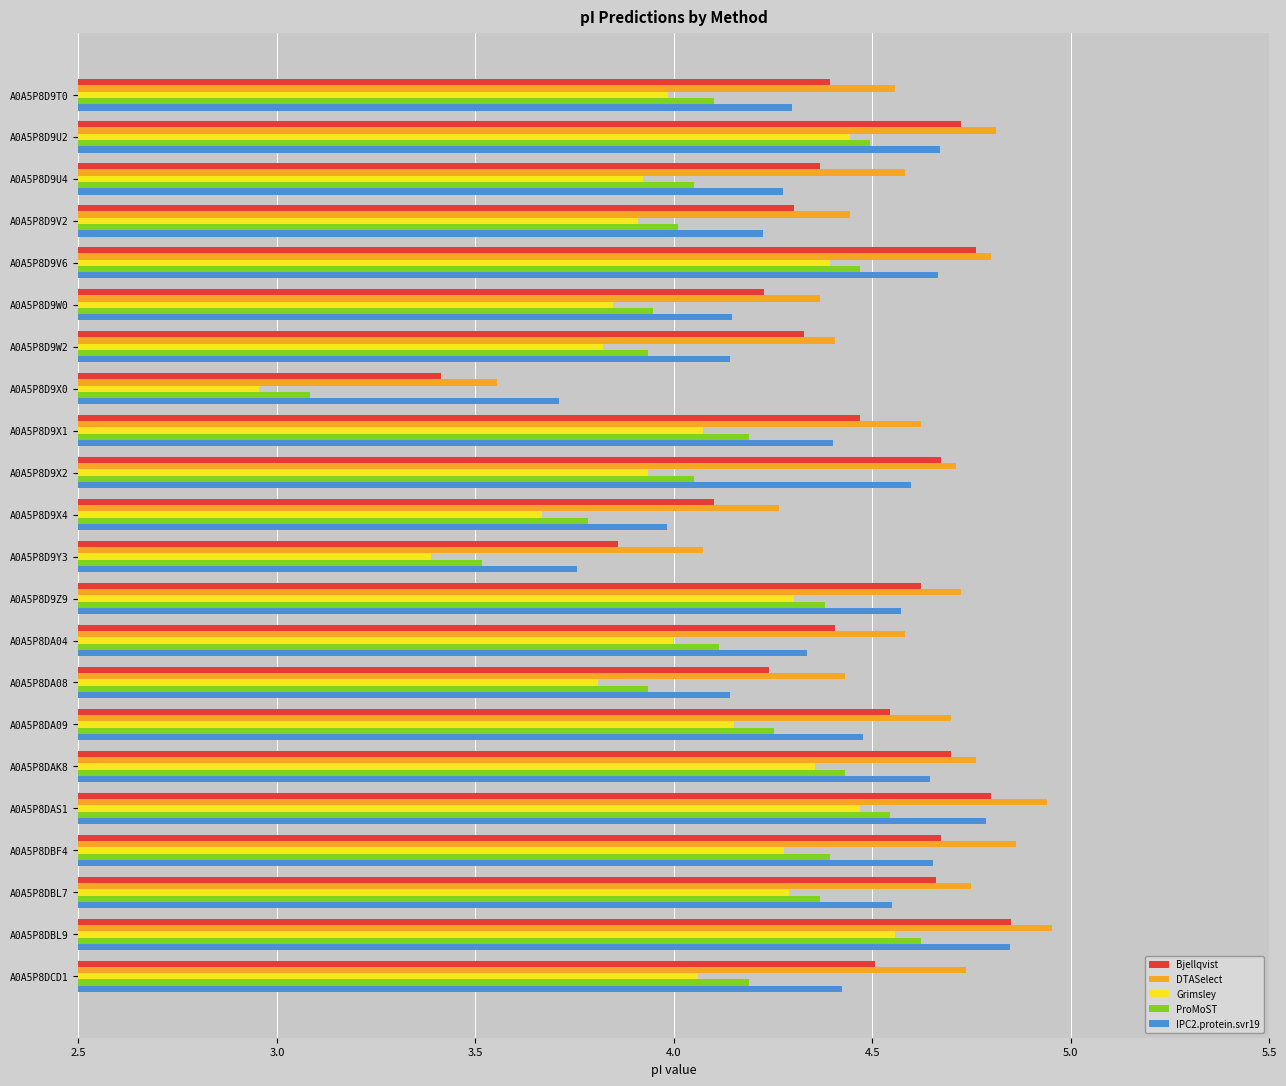

Which series has the largest total across all categories?

DTASelect